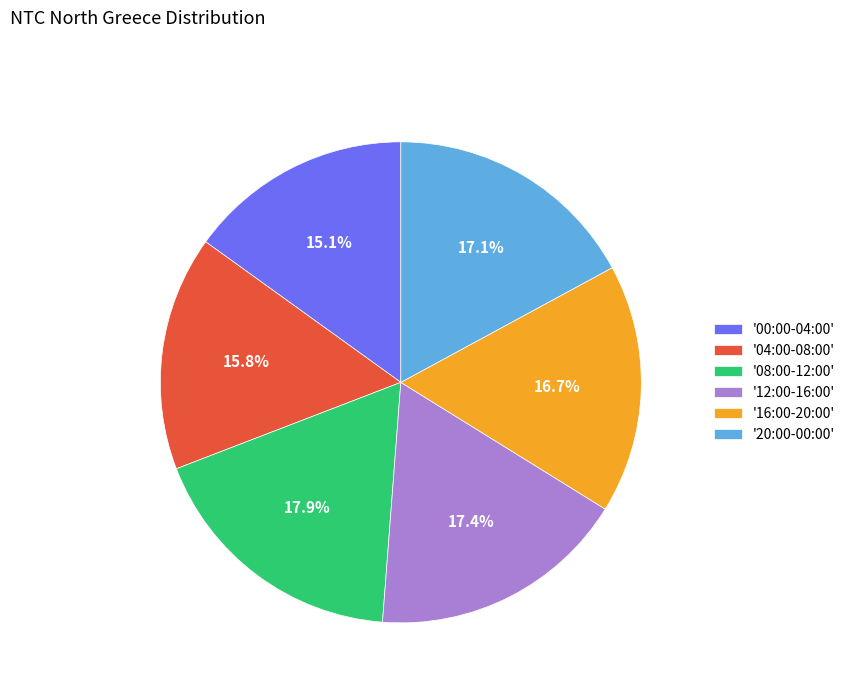

Which slice is the smallest?

'00:00-04:00'